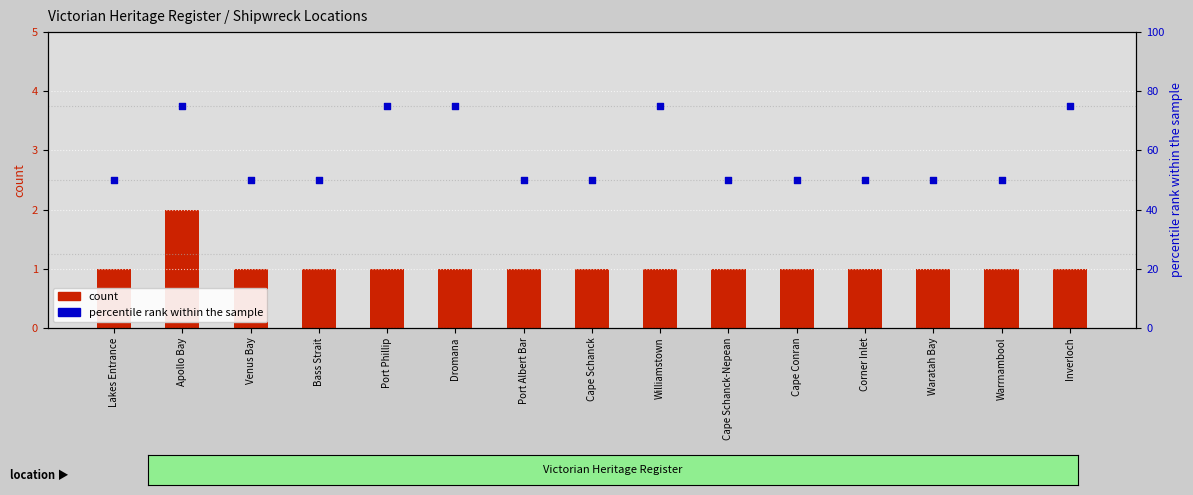

Which series contains the highest Y value?

percentile rank within the sample